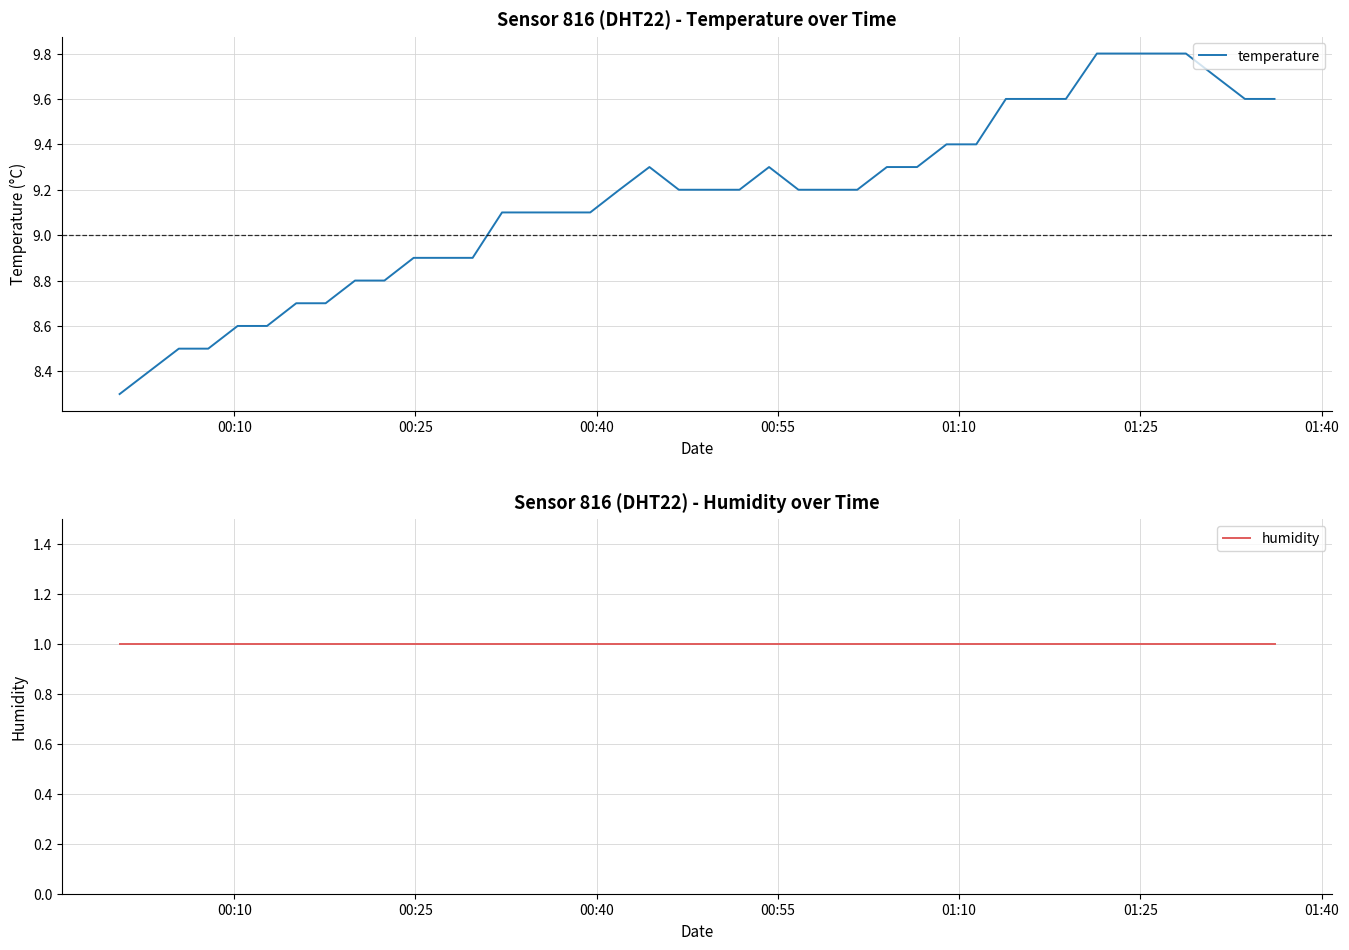

What is the difference between the maximum and minimum values in the temperature series?

1.5